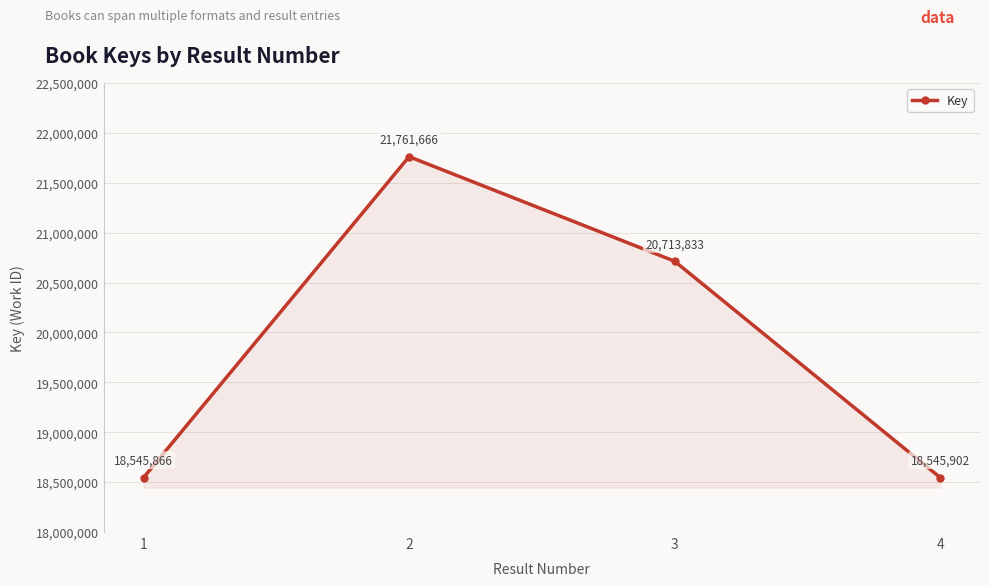

Reading left to right, what are all the values shown in this chart?

18545866	21761666	20713833	18545902